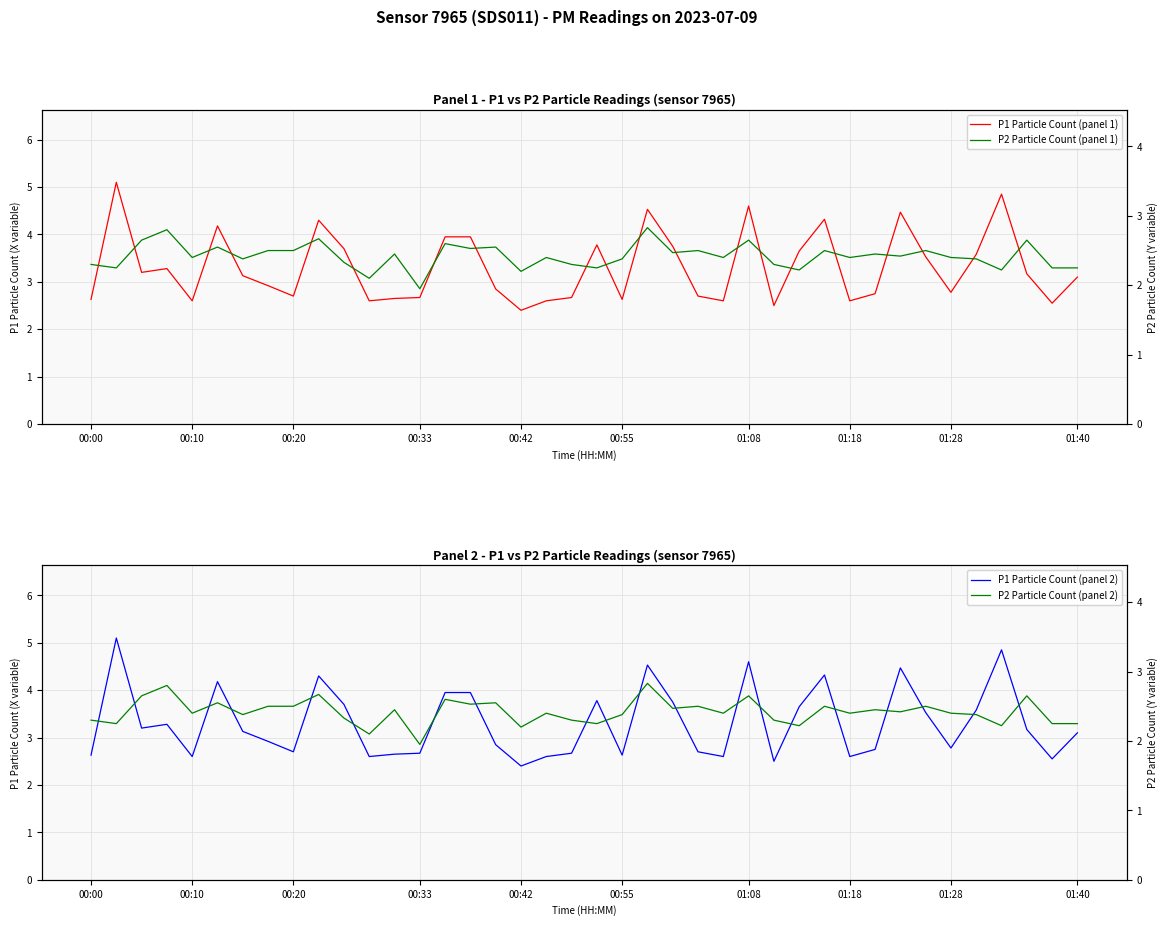

Rank the series by their maximum value, from highest to lowest.

P1 Particle Count (panel 1), P1 Particle Count (panel 2), P2 Particle Count (panel 1), P2 Particle Count (panel 2)